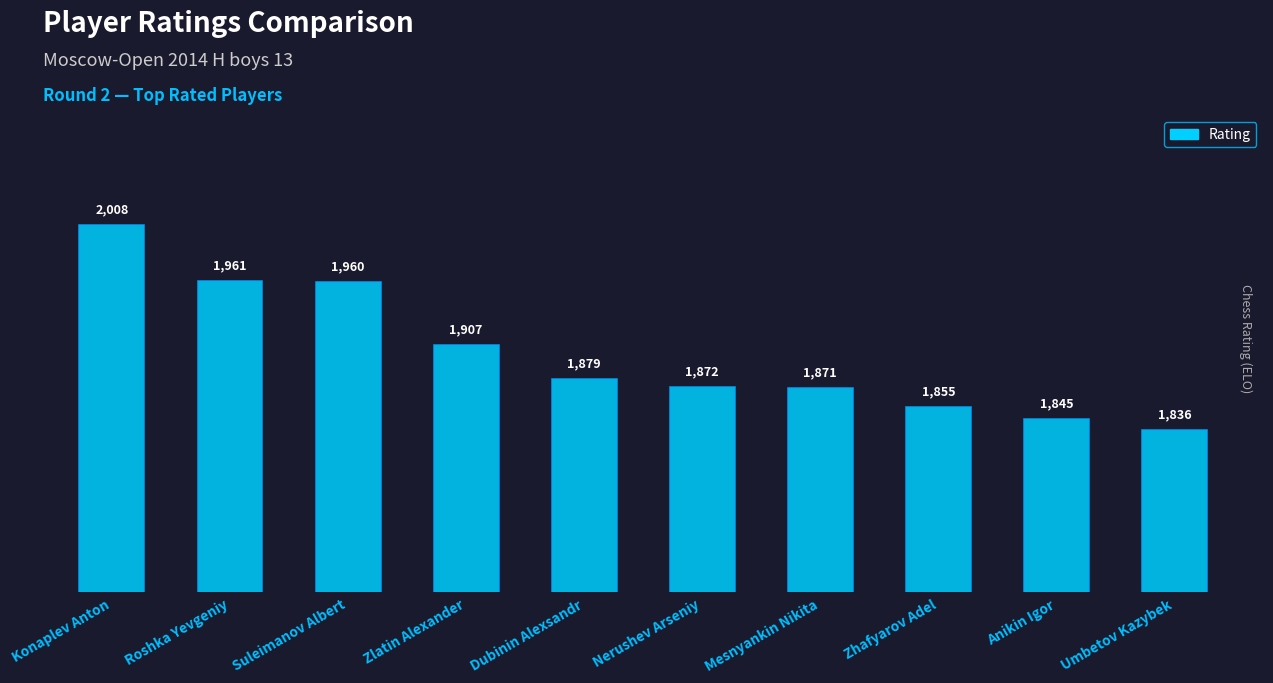

What is the change in value from Roshka Yevgeniy to Umbetov Kazybek?

-125